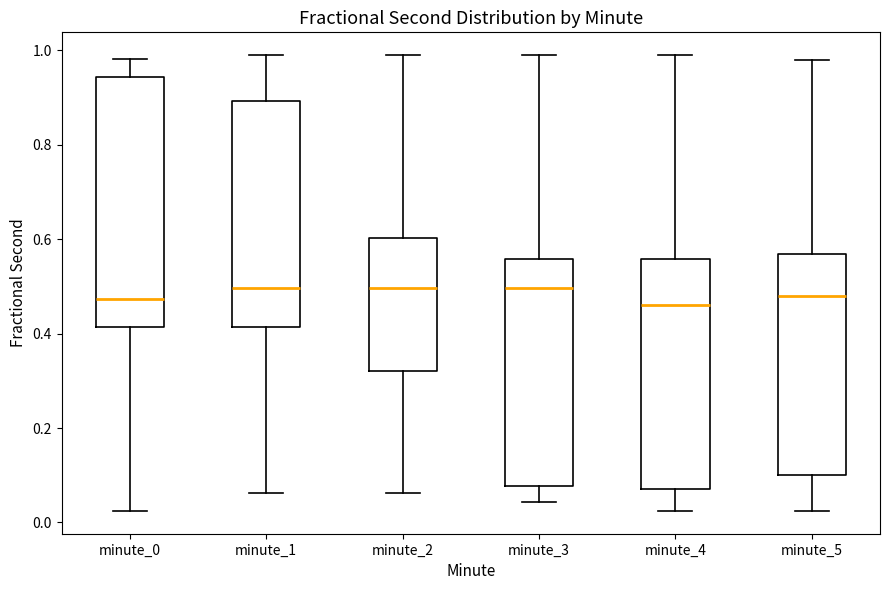

Which box is the tallest, from its lower edge to its upper edge?

minute_0